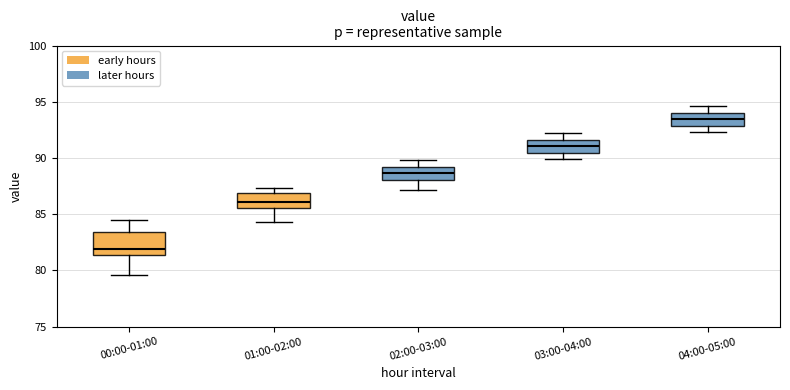

Comparing the boxes themselves (not the whiskers), which one is the tallest?

00:00-01:00